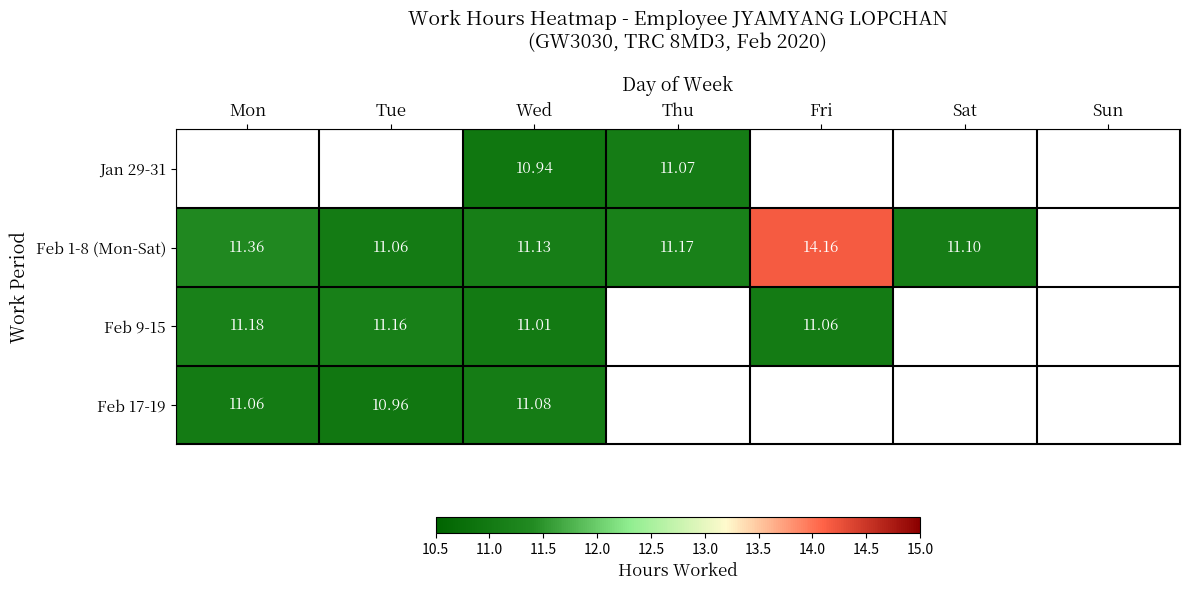

At Fri, list the series in order from largest to smallest.

Feb 1-8 (Mon-Sat), Feb 9-15, Jan 29-31, Feb 17-19